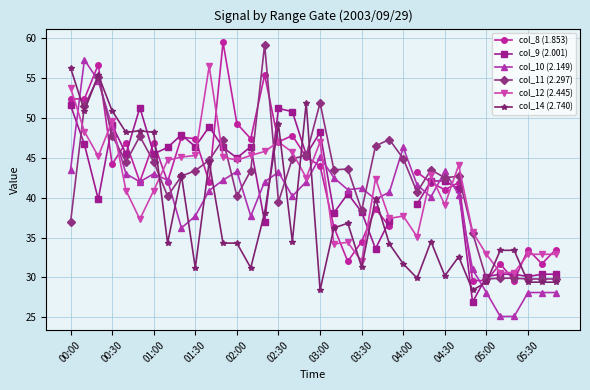

Which series has the widest spread of values?

col_10 (2.149)